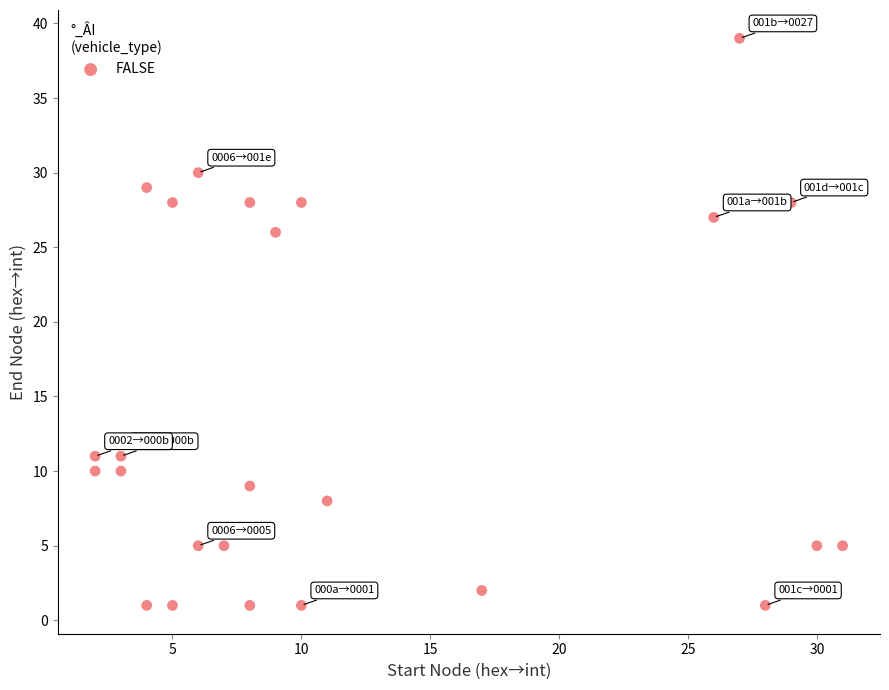

What Y value in the scatter plot is closest to 20?

26